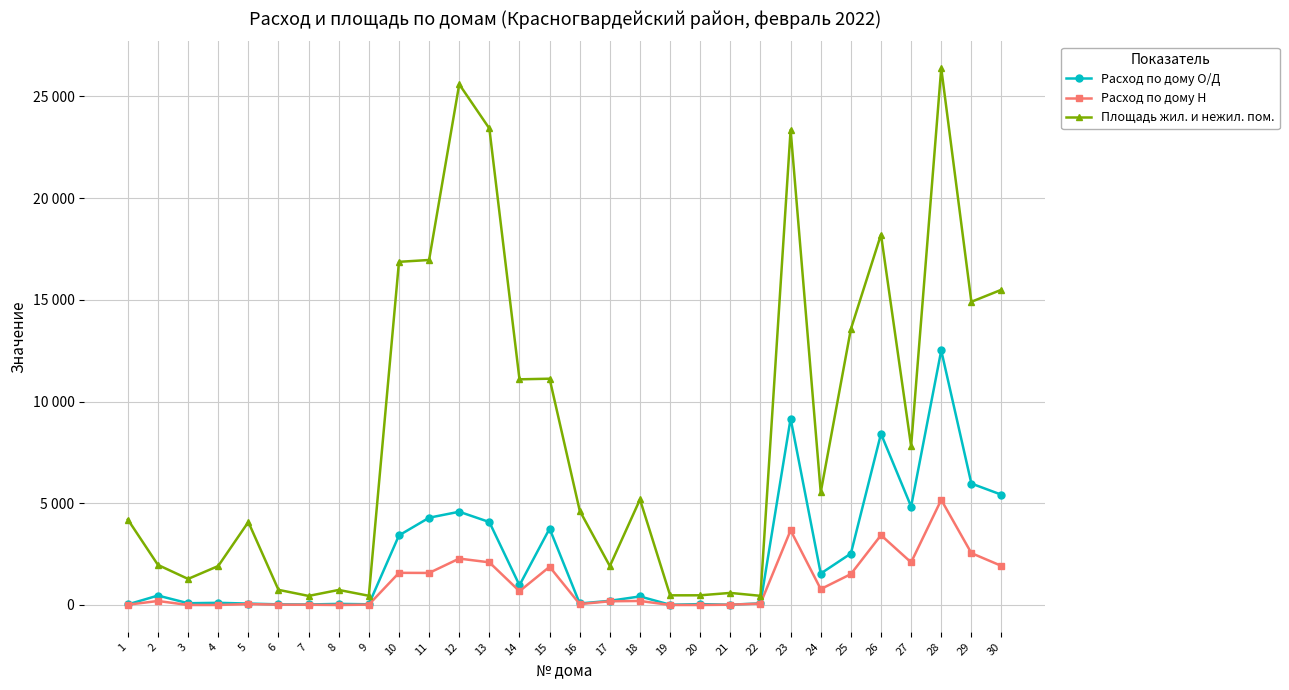

What is the approximate value of Расход по дому Н at 7?

12.0